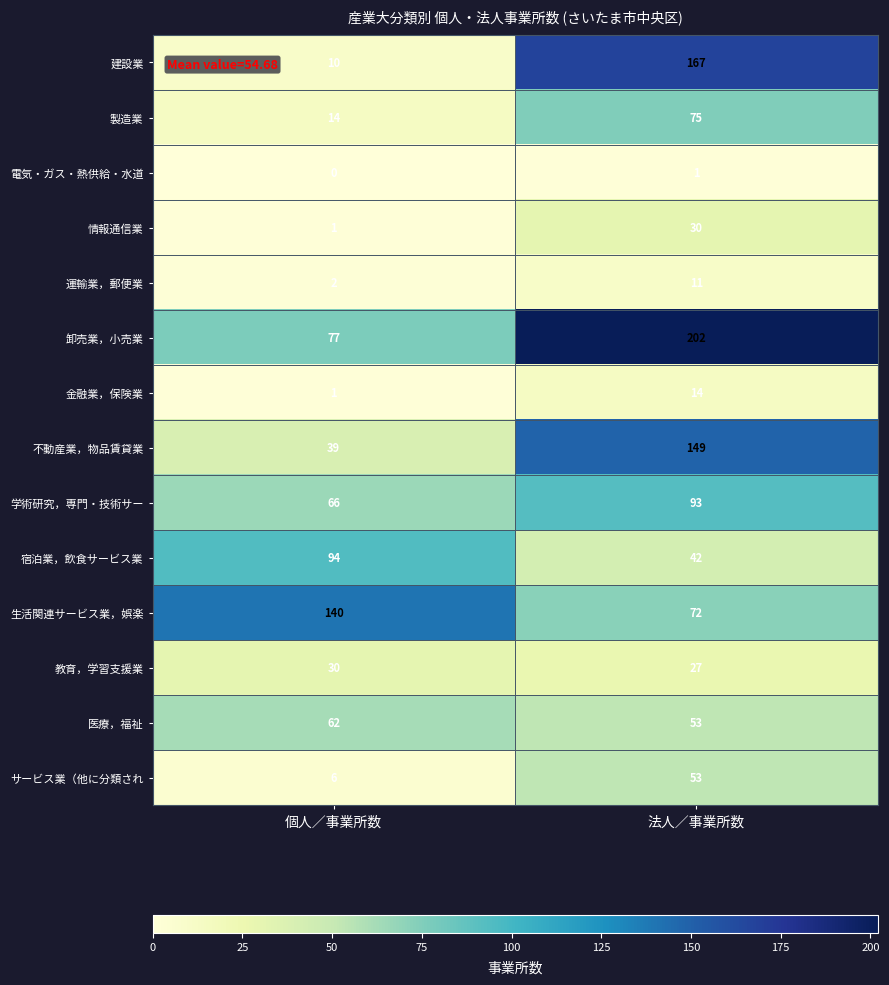

Reading right to left, list all the values displayed in this chart.

建設業: 167	10
製造業: 75	14
電気・ガス・熱供給・水道: 1	0
情報通信業: 30	1
運輸業，郵便業: 11	2
卸売業，小売業: 202	77
金融業，保険業: 14	1
不動産業，物品賃貸業: 149	39
学術研究，専門・技術サー: 93	66
宿泊業，飲食サービス業: 42	94
生活関連サービス業，娯楽: 72	140
教育，学習支援業: 27	30
医療，福祉: 53	62
サービス業（他に分類され: 53	6